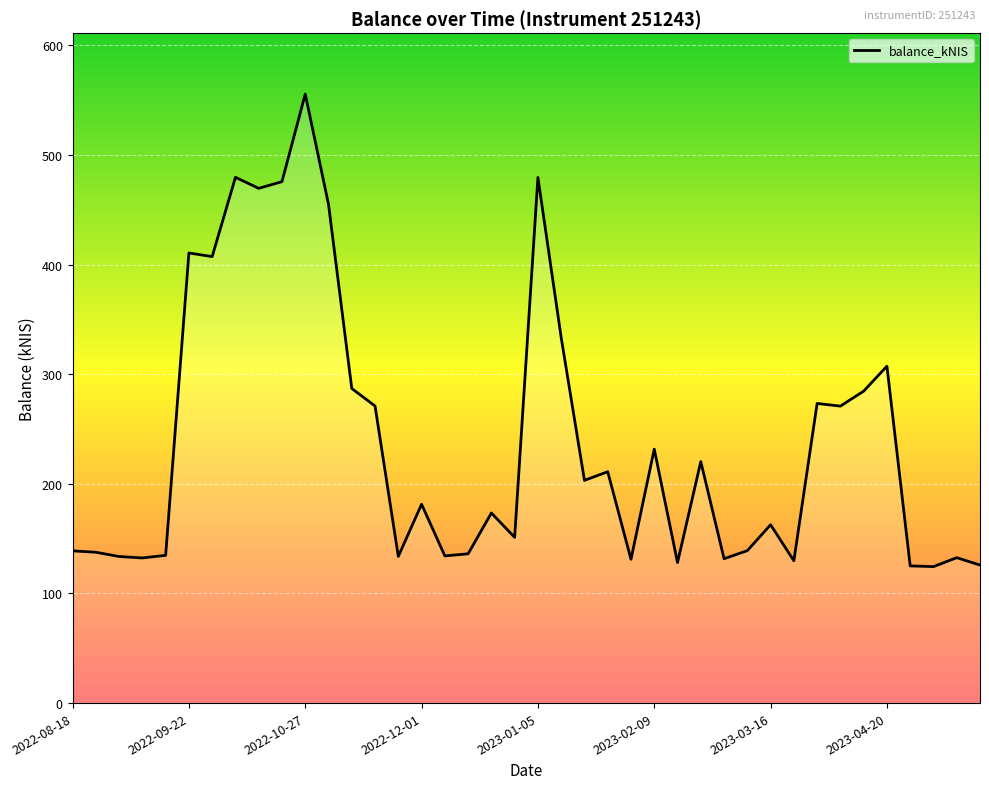

What is the difference between the maximum and minimum values?

431.2